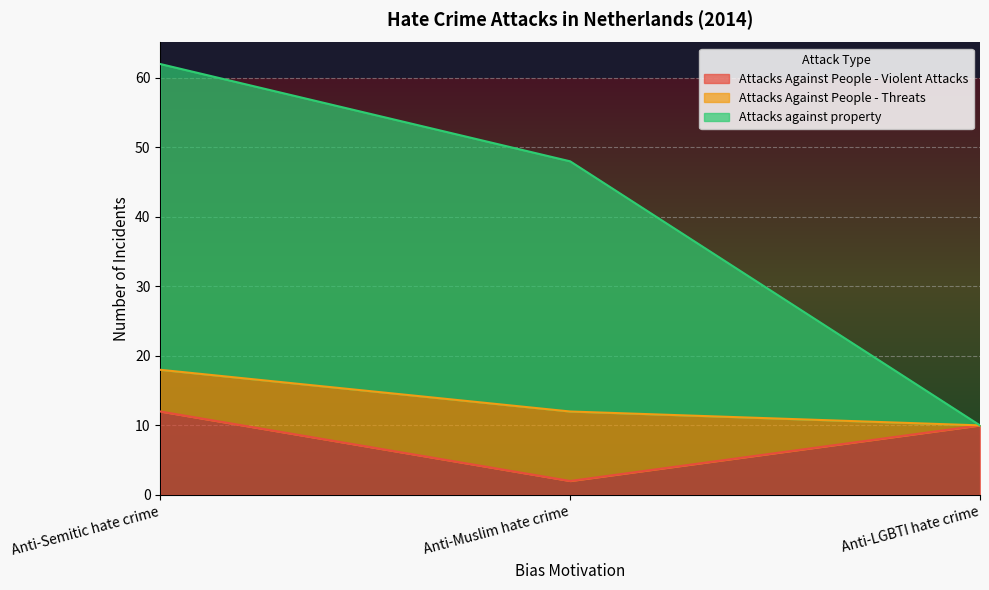

Is it true that Attacks against property equals 15 at Anti-LGBTI hate crime?

False